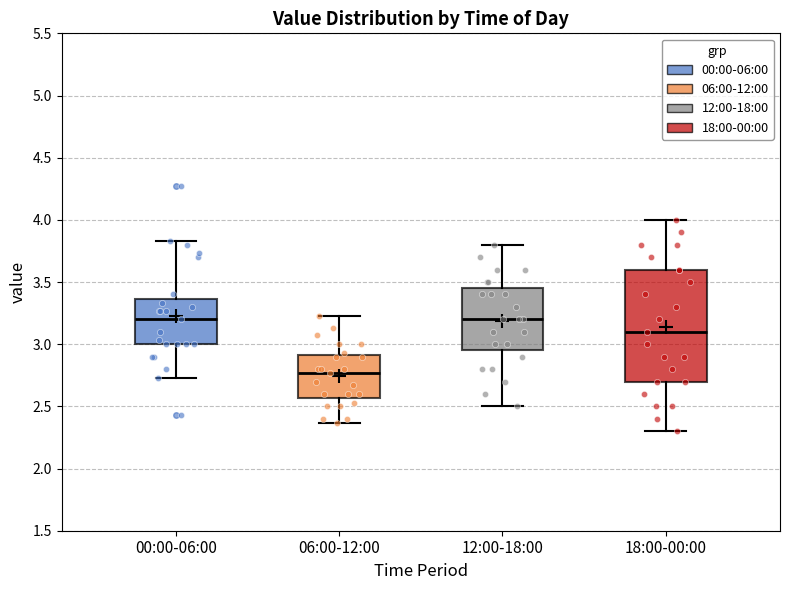

Which box has the lowest median line?

06:00-12:00